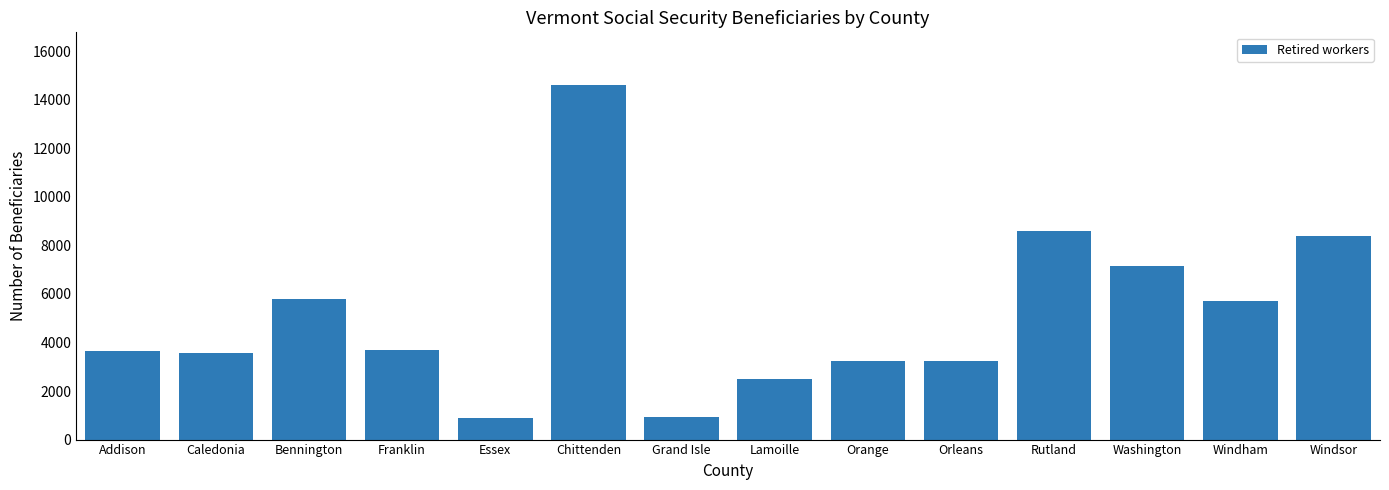

What is the ratio of the value at Essex to the value at Caledonia?

0.3